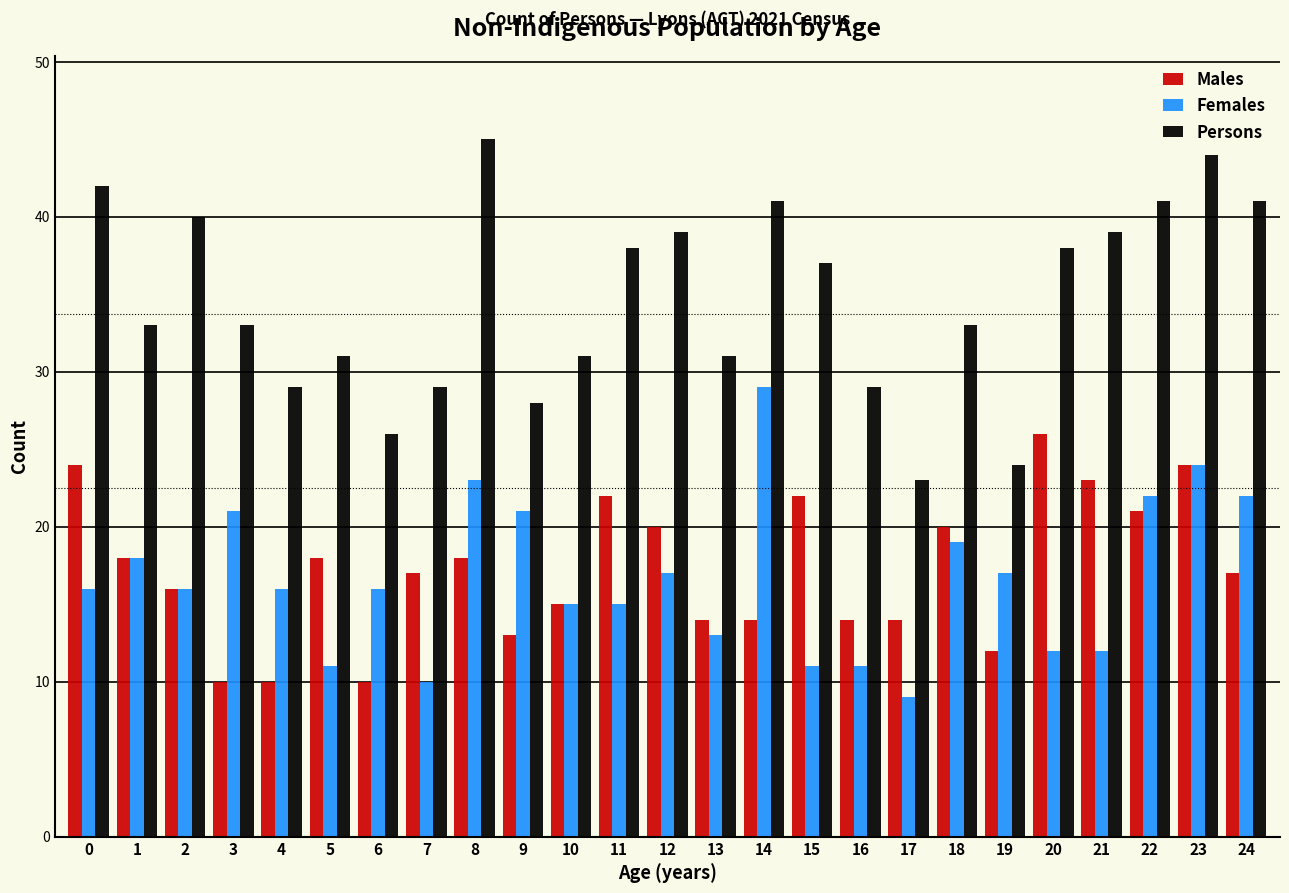

Which series has the largest total across all categories?

Persons